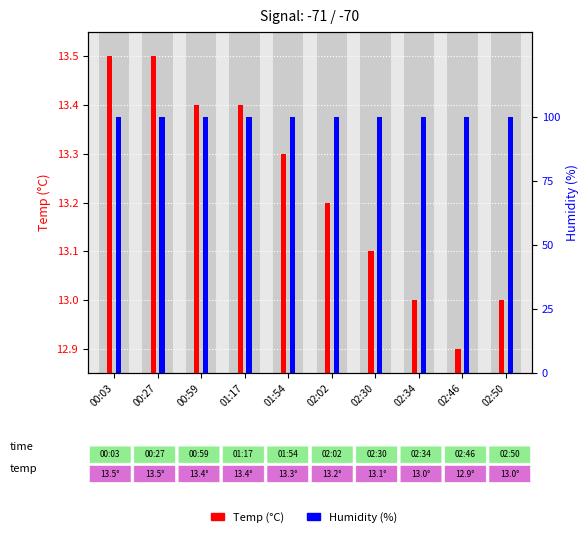

What position from the right is 02:46?

2